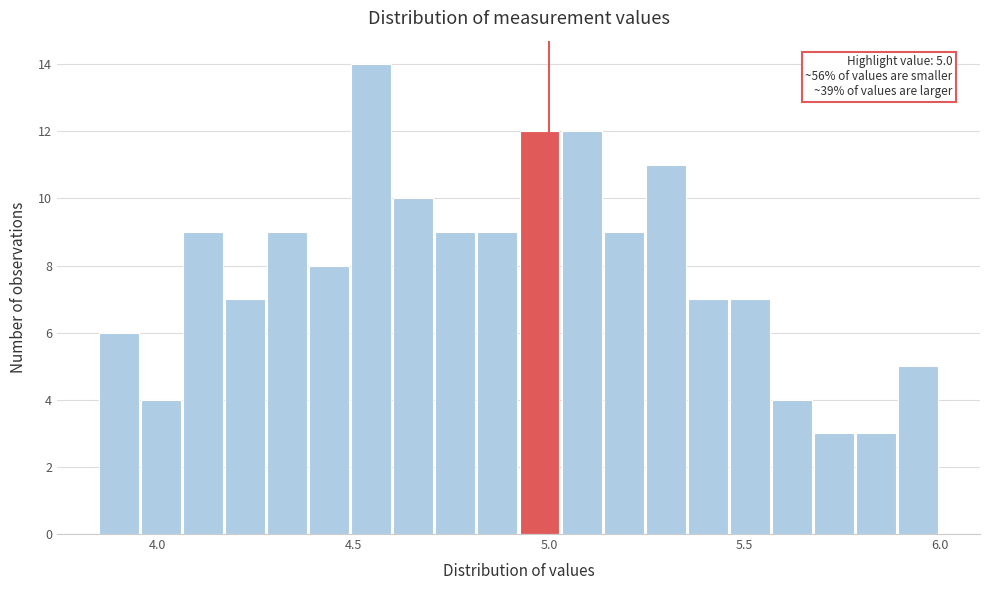

Read against the x-axis, roughly where is the centre of the tallest bar?

4.55